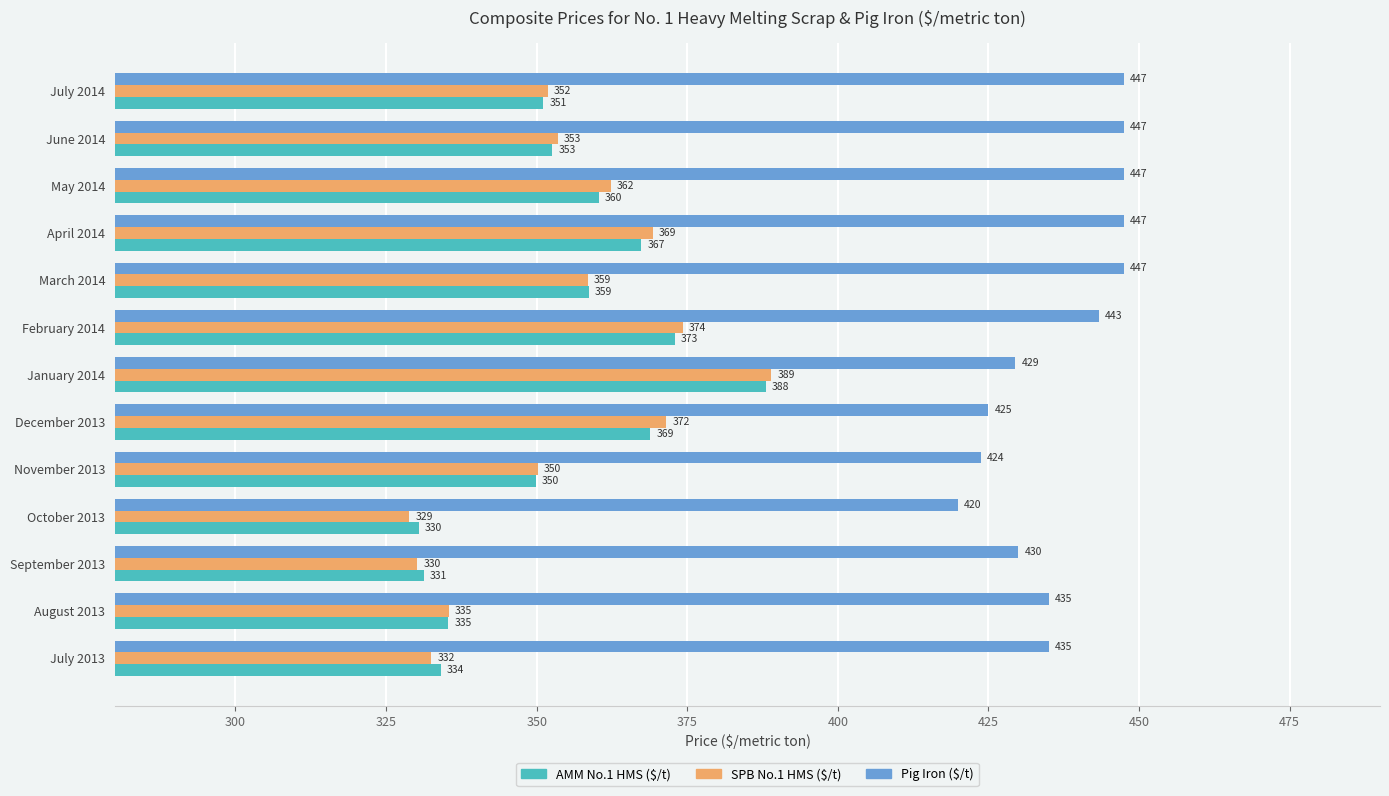

Which series has the widest spread of values?

SPB No.1 HMS ($/t)